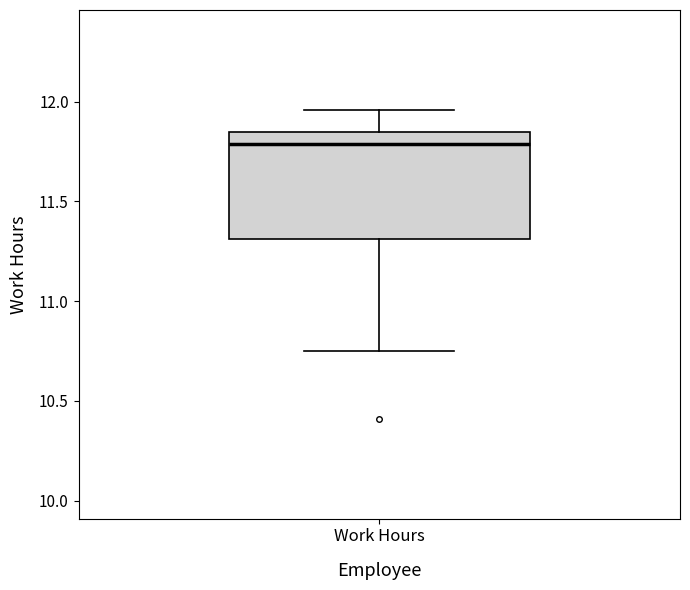

Transcribe this box plot: give where the median line is, the range the box spans, and where the two whiskers end, as read against the y-axis. The values are not printed on the chart, so give them approximately, as read against the axis.

median 11.80, box 11.30 to 11.85, whiskers 10.75 to 11.95